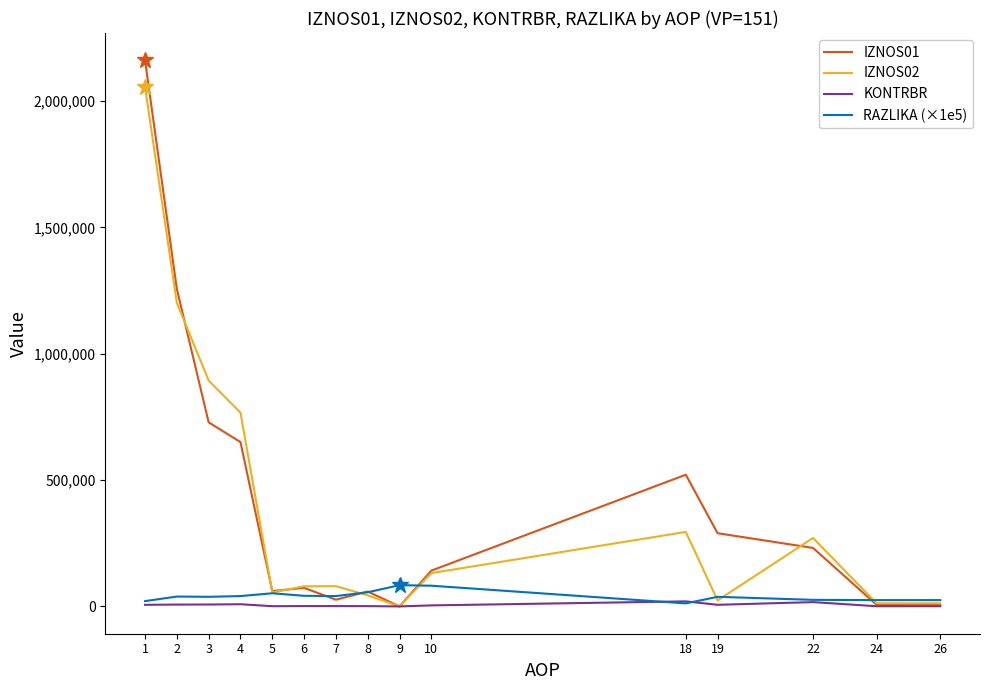

Which series has the widest spread of values?

IZNOS01